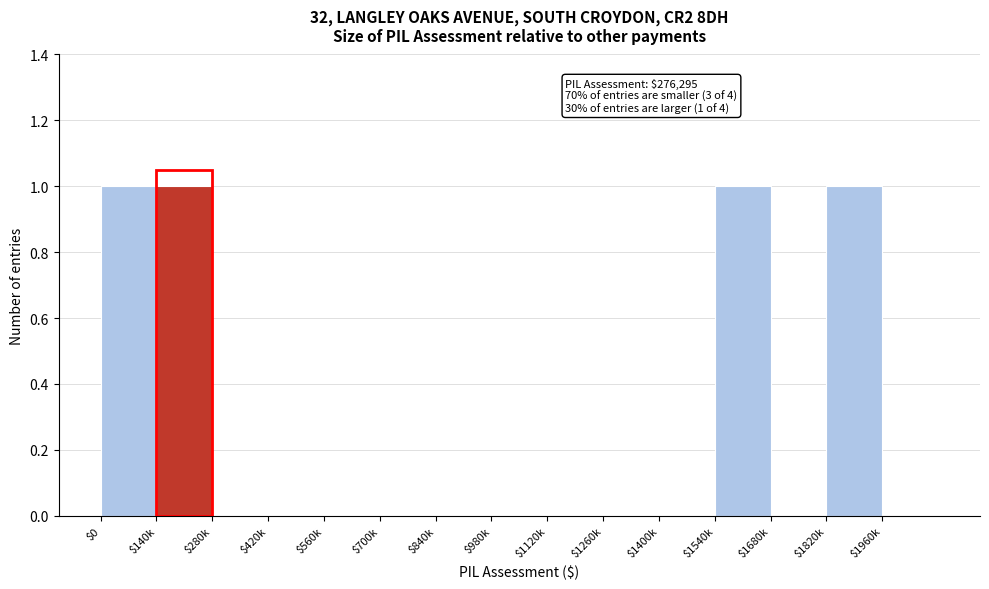

What is the sum of all values?

4